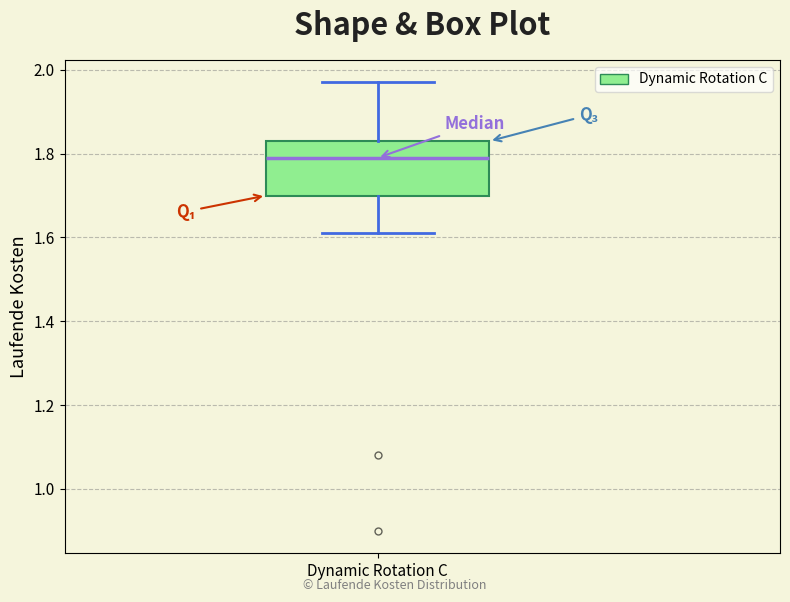

Transcribe this box plot: give where the median line is, the range the box spans, and where the two whiskers end, as read against the y-axis. The values are not printed on the chart, so give them approximately, as read against the axis.

median 1.80, box 1.70 to 1.84, whiskers 1.62 to 1.98